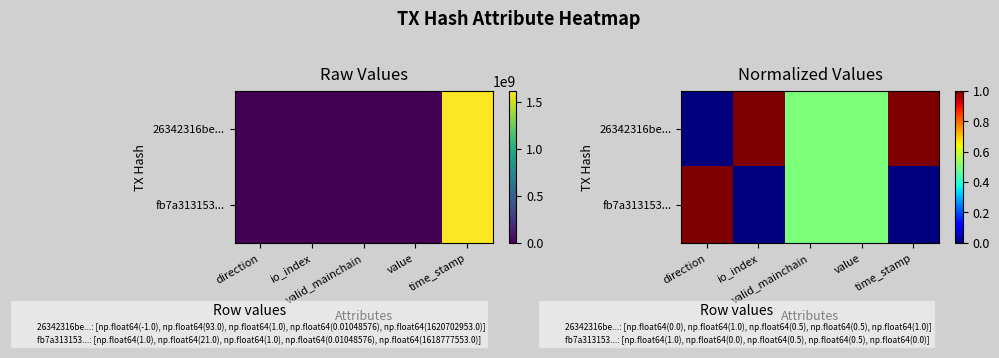

List the labels in order of fb7a313153... value, largest first.

direction, valid_mainchain, value, io_index, time_stamp